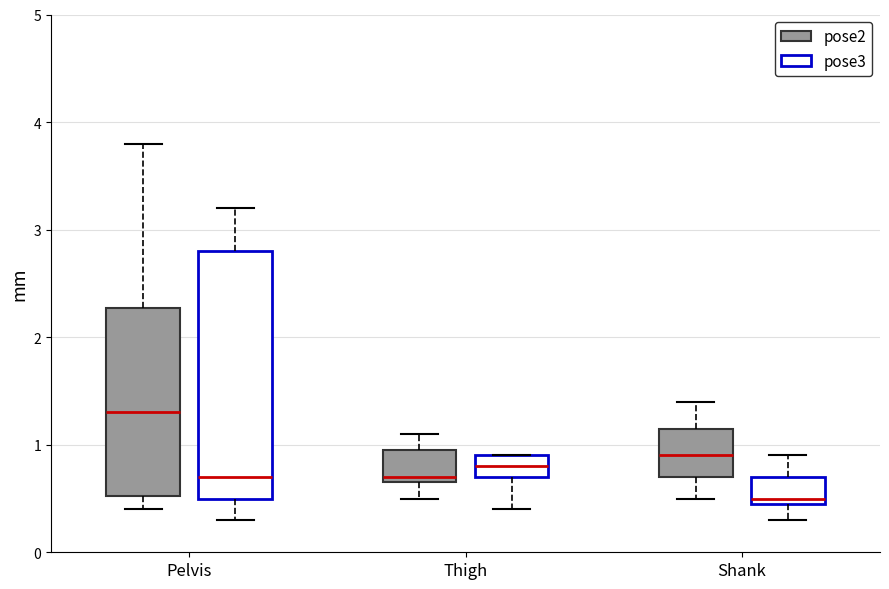

Which box's median line is the lowest?

Shank (pose3)